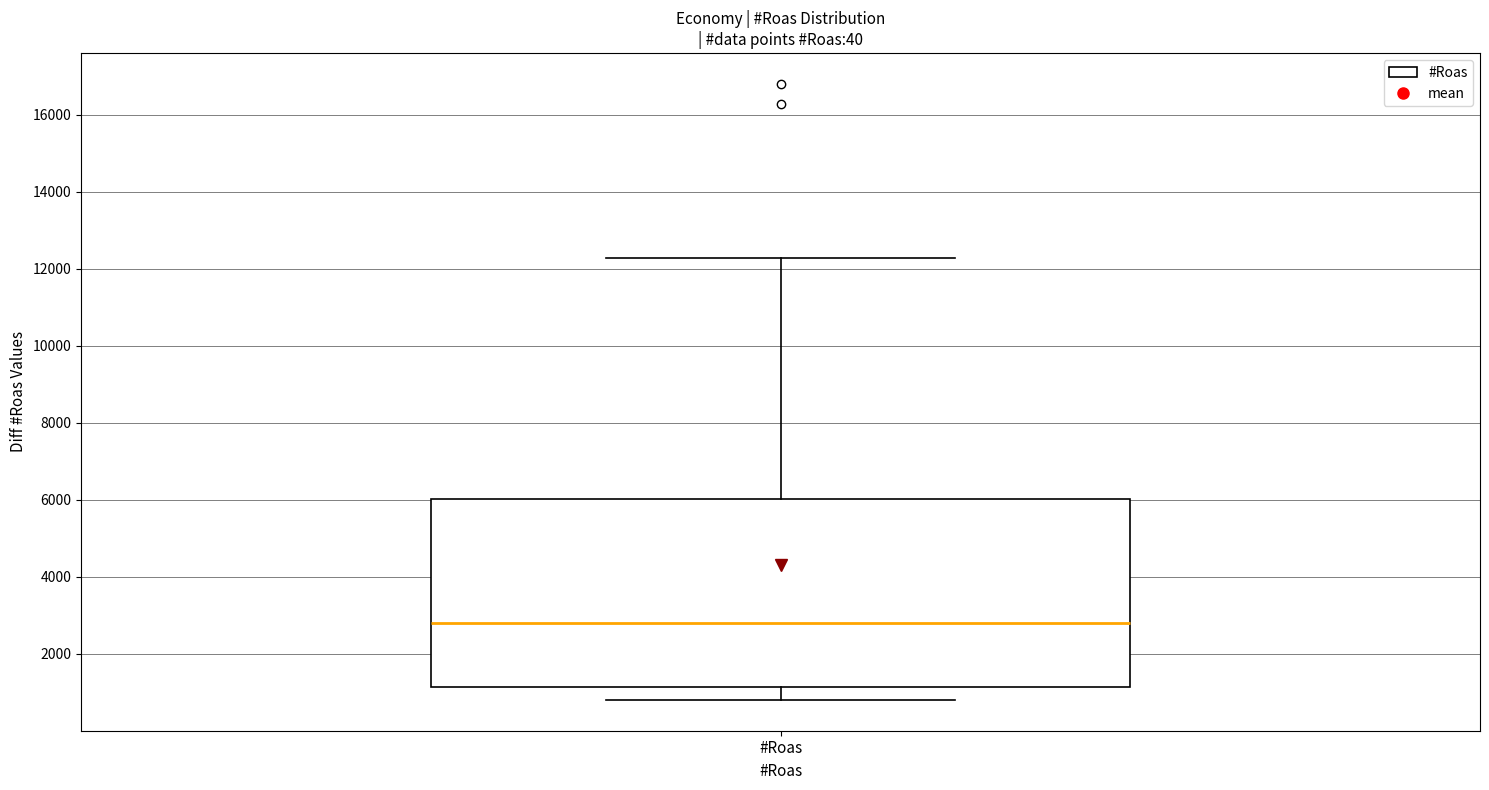

Where is the lower edge of the box for #Roas on the y-axis? The values are not printed on the chart, so give them approximately, as read against the axis.

1200